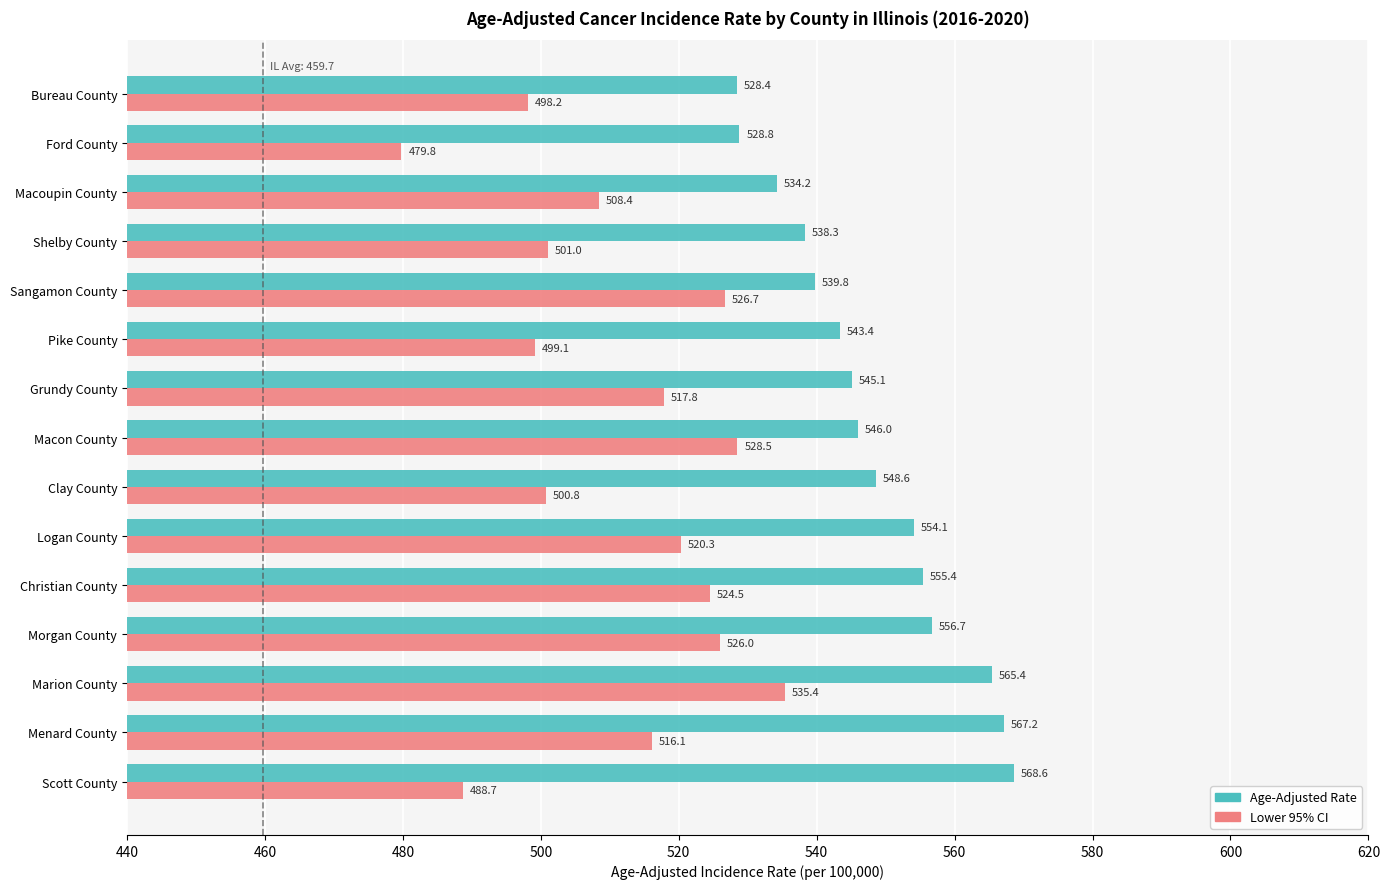

Between Macon County and Ford County, which series saw the biggest shift?

Lower 95% CI